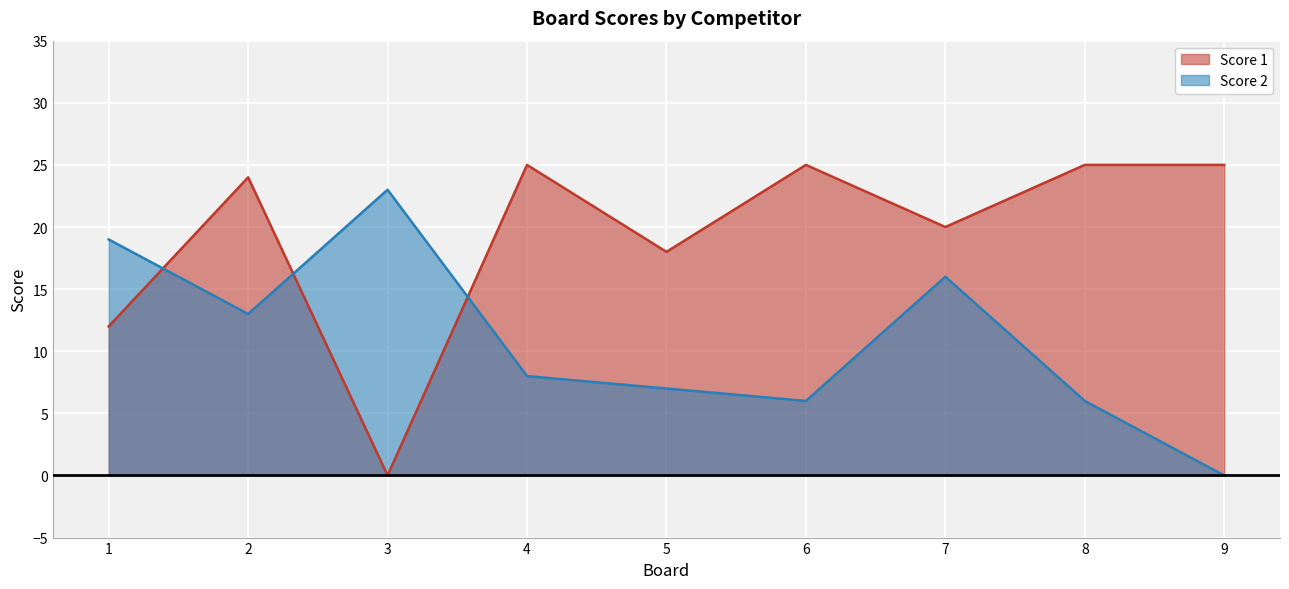

What is the value of the Score 1 point at the 6th from the left?

25